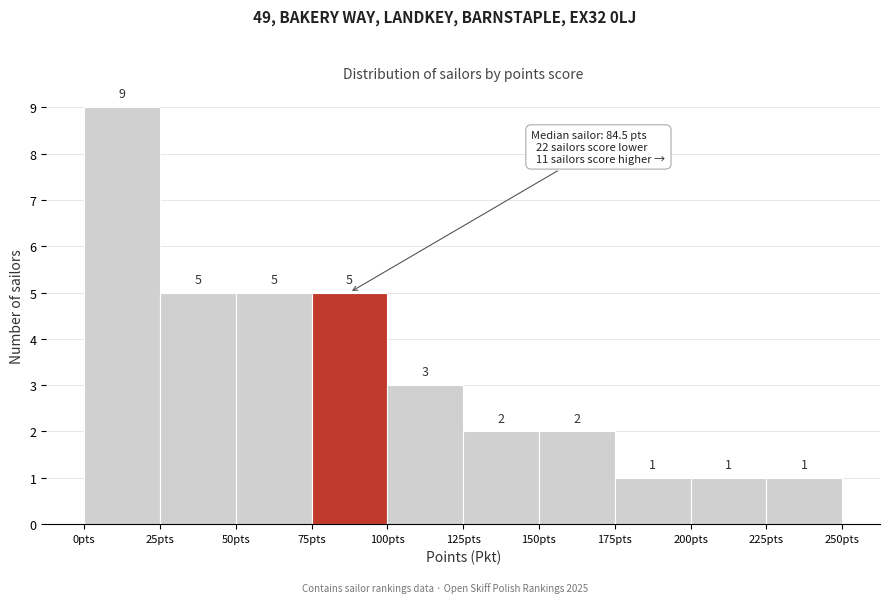

Reading left to right, transcribe this chart: for each bar, give the range it covers on the x-axis and its height.

0 to 25: 9
25 to 50: 5
50 to 75: 5
75 to 100: 5
100 to 125: 3
125 to 150: 2
150 to 175: 2
175 to 200: 1
200 to 225: 1
225 to 250: 1